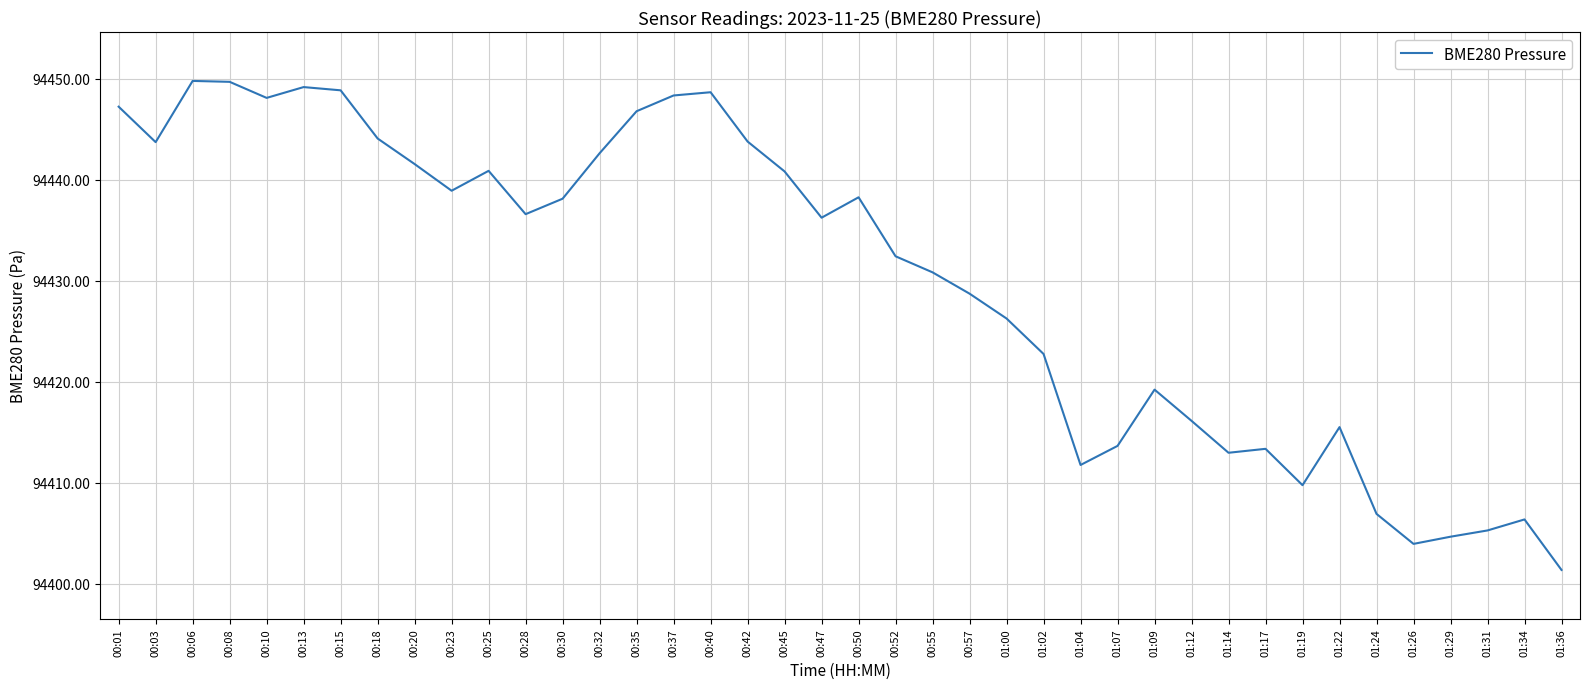

At which category does the chart reach its minimum across all series?

01:36